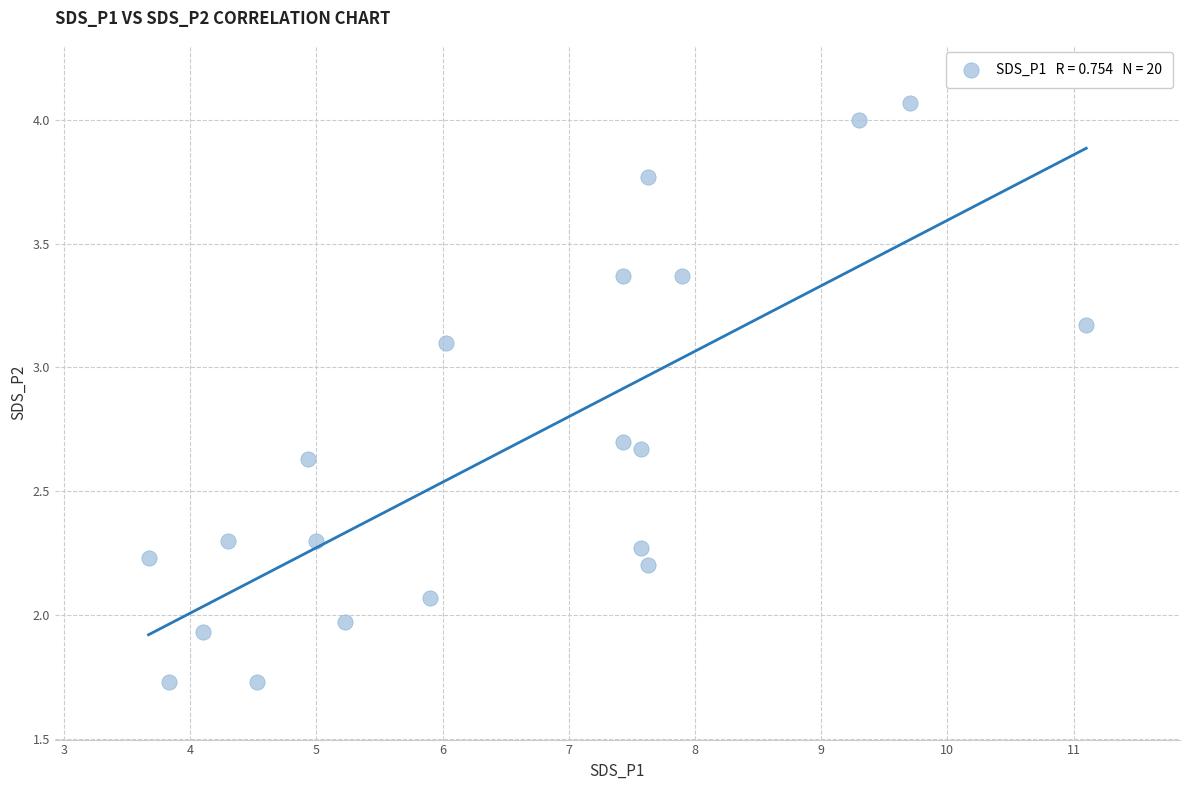

What is the range of X values (max minus min)?

7.4